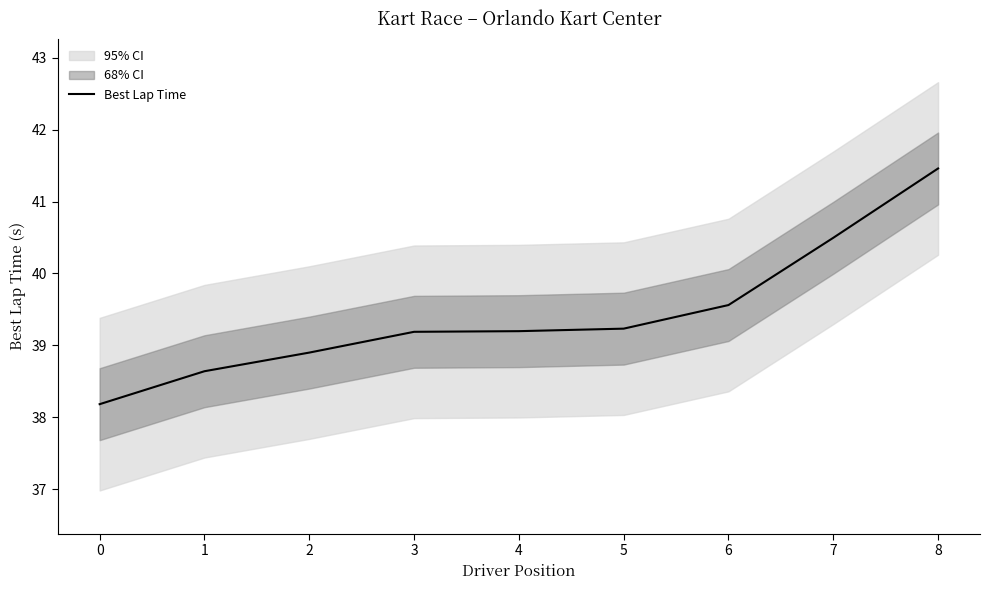

The value at 1 is 54.4. True or false?

False